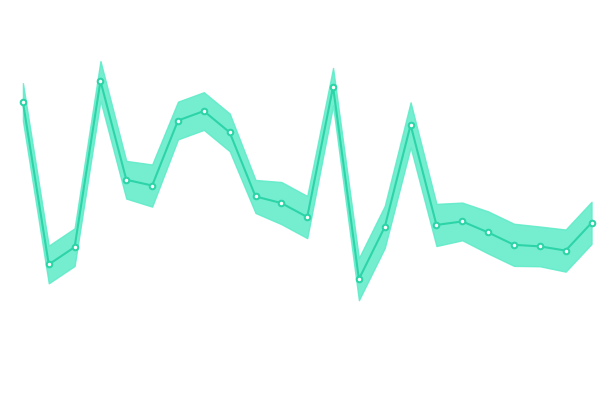

Which has a higher value, 15 or 5?

15